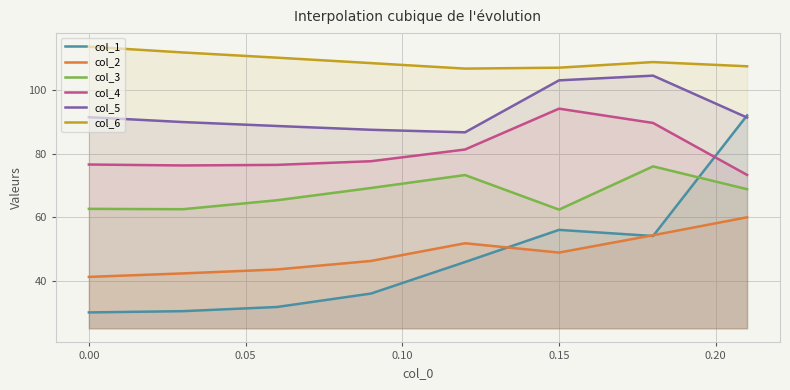

What is the maximum value shown in the chart?

113.6